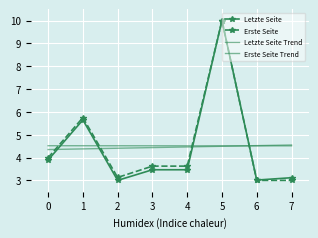

Reading right to left, extract all data points from this chart.

Letzte Seite: 3.1	3.0	10.0	3.5	3.5	3.0	5.6	3.9
Erste Seite: 3.0	3.0	10.0	3.6	3.6	3.1	5.7	4.0
Letzte Seite Trend: 4.5	4.5	4.5	4.5	4.4	4.4	4.4	4.3
Erste Seite Trend: 4.5	4.5	4.5	4.5	4.5	4.5	4.5	4.5